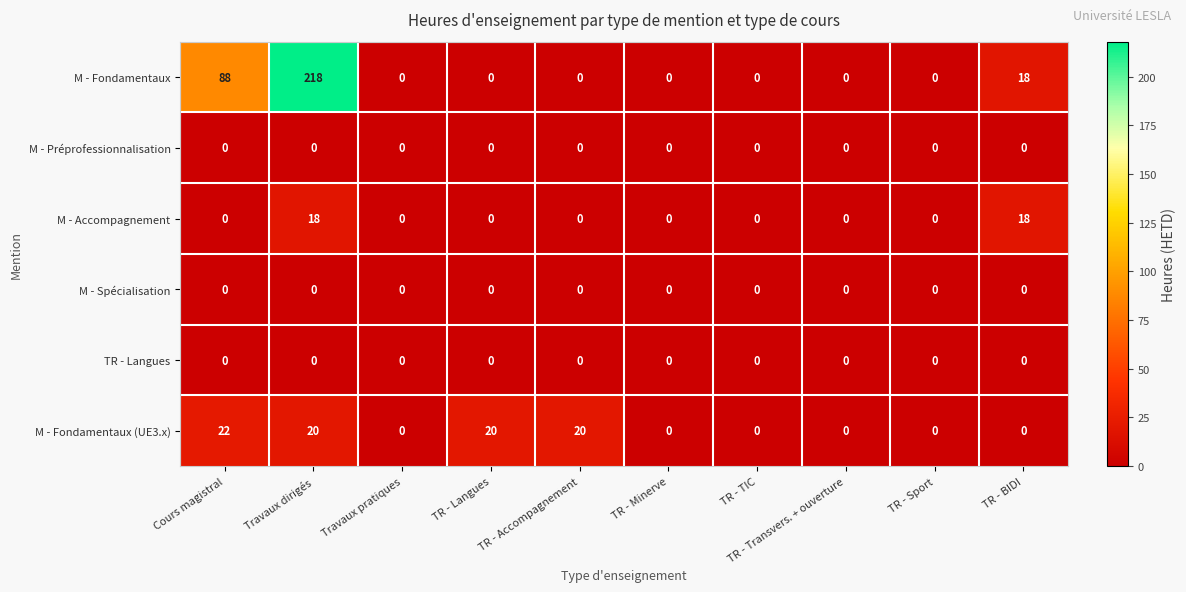

At which category does the chart reach its peak across all series?

Travaux dirigés